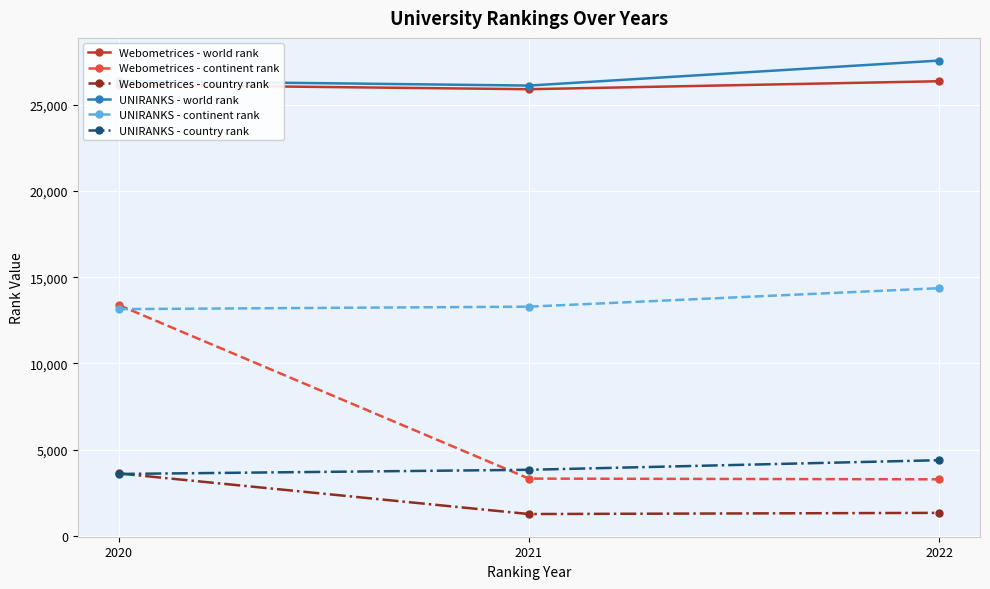

True or false: Webometrices - world rank has a value of 12120 at 2021.

False